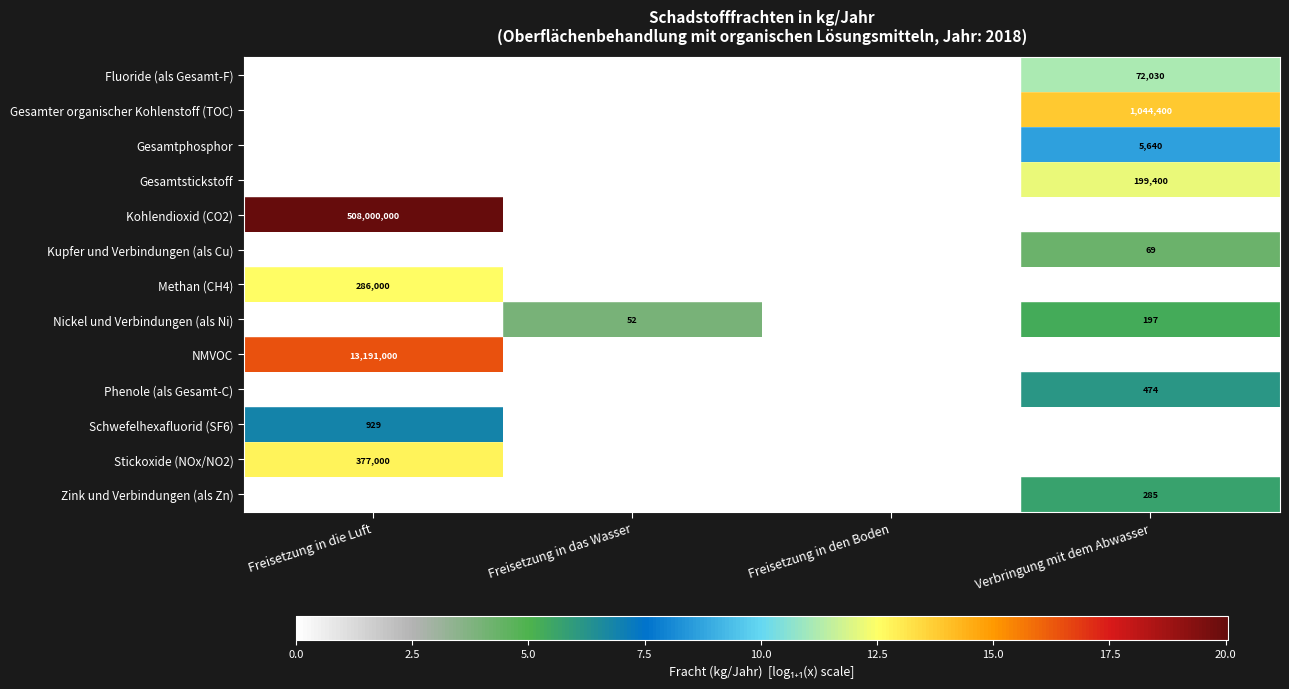

At which category is the sum across all series the highest?

Freisetzung in die Luft